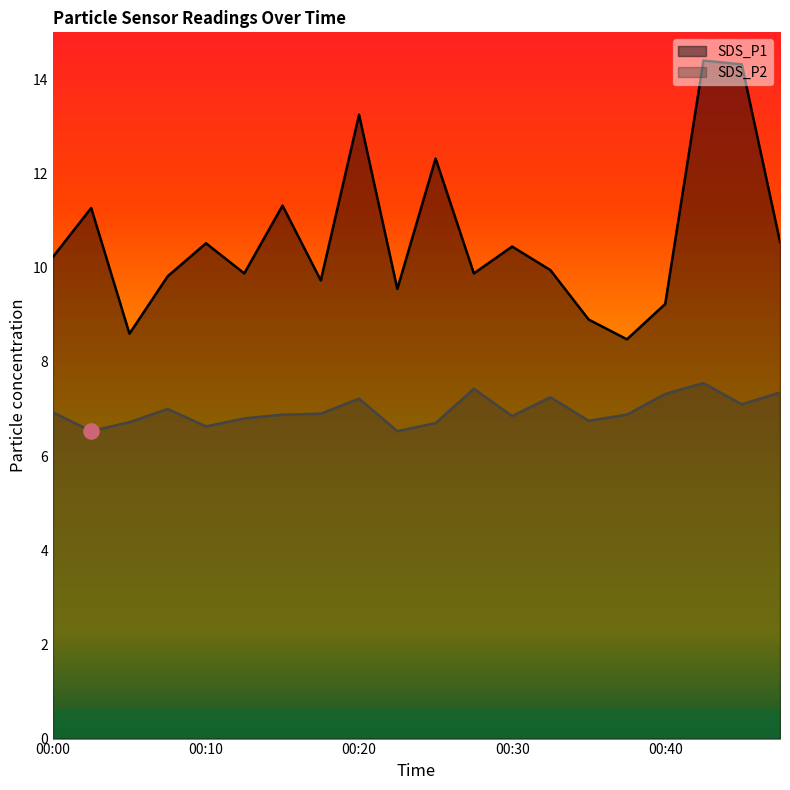

At which category is the sum across all series the highest?

00:43